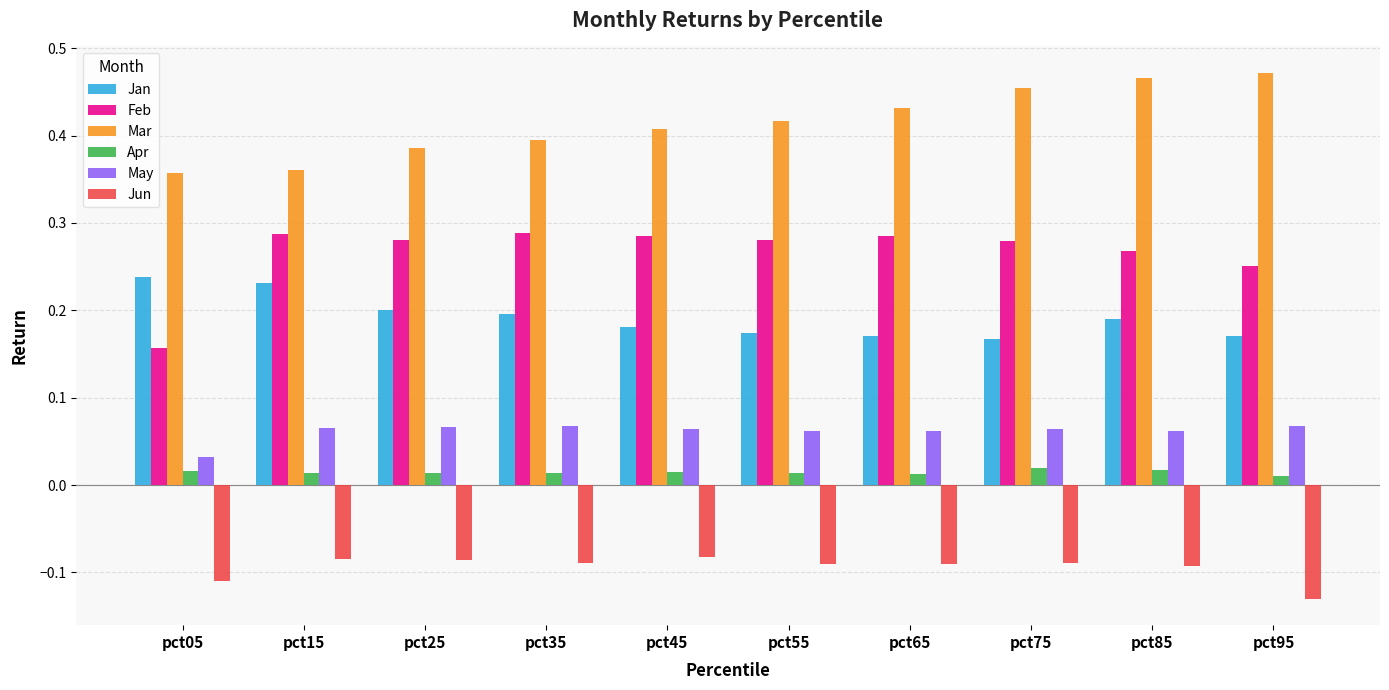

True or false: Mar has a value of 0.4 at pct15.

True